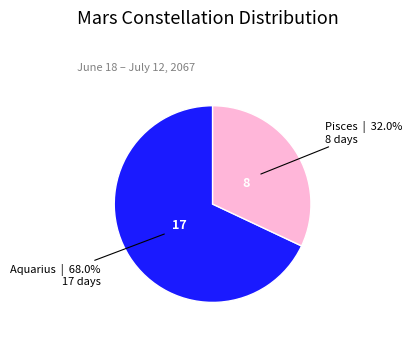

Is there any slice that represents more than half of the pie?

Yes